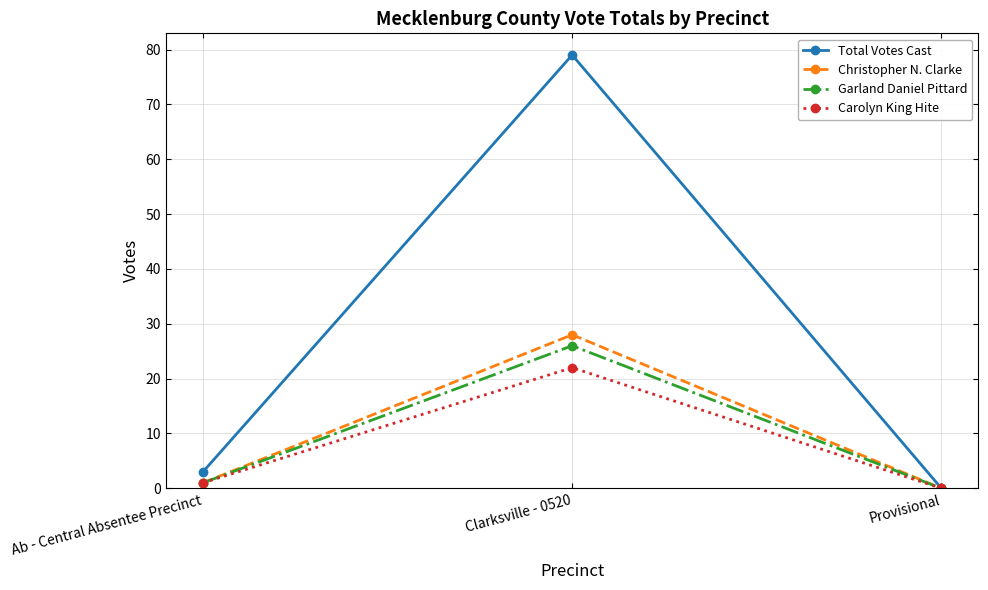

True or false: Christopher N. Clarke has a value of -12 at Provisional.

False